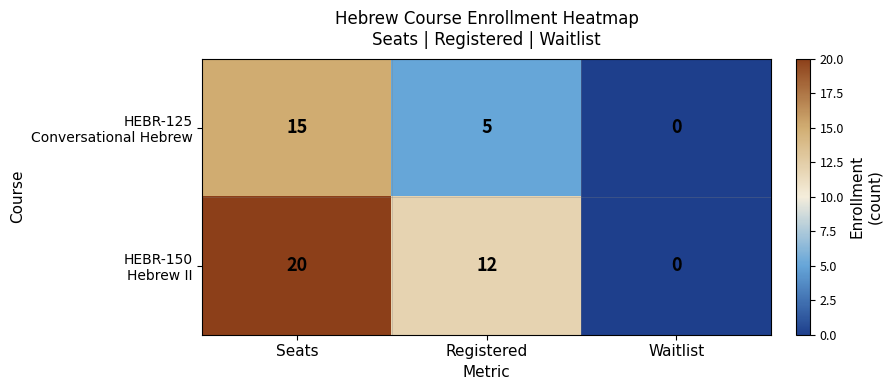

What is the greatest value displayed?

20